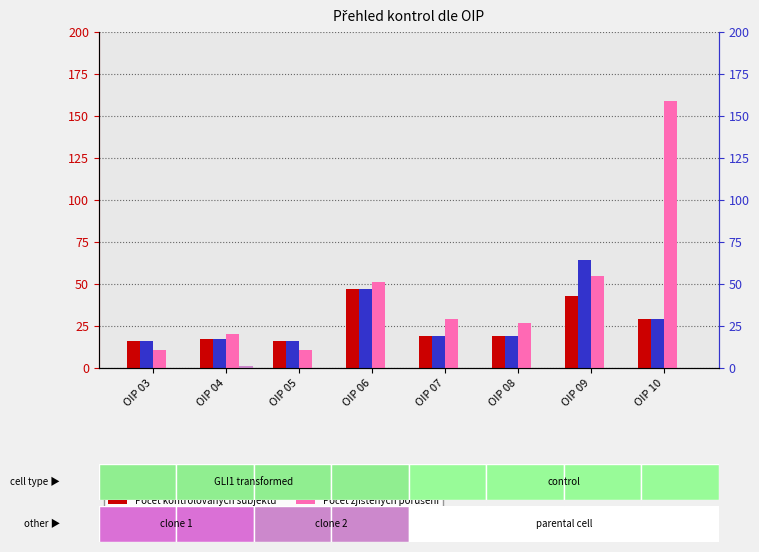

What is the approximate value of Počet kontrolovaných subjektů at OIP 03, to the nearest 10?

20